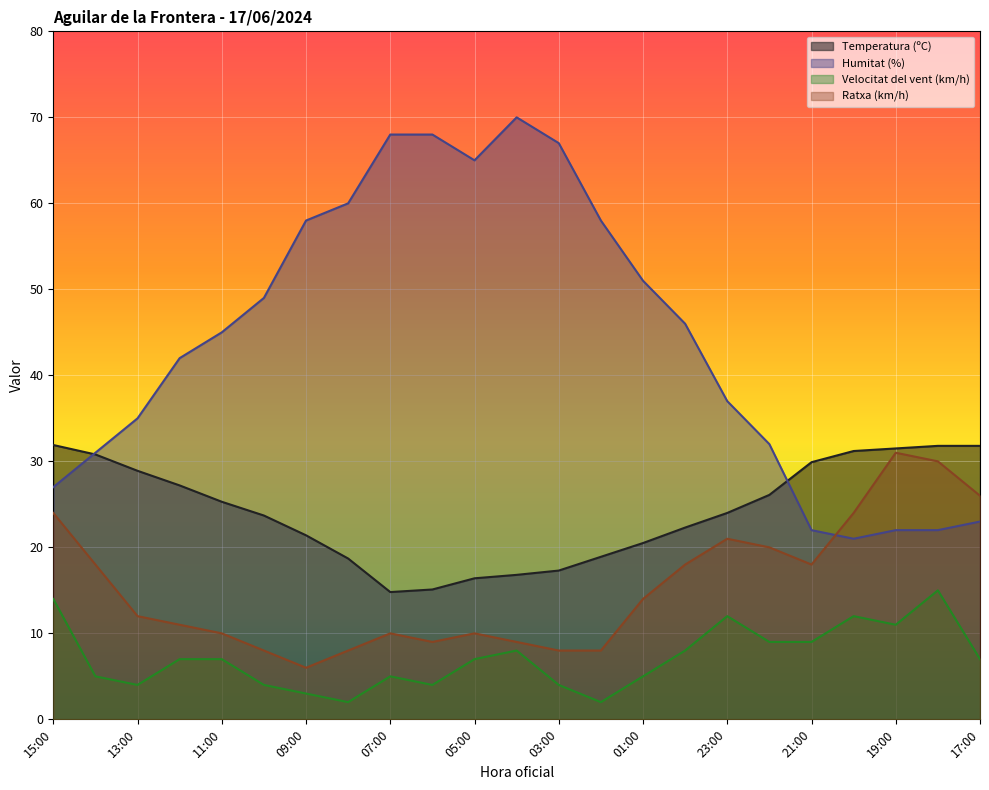

Reading left to right, extract all data points from this chart.

Temperatura (ºC): 31.9	30.8	28.9	27.2	25.3	23.7	21.4	18.7	14.8	15.1	16.4	16.8	17.3	18.9	20.5	22.3	24.0	26.1	29.9	31.2	31.5	31.8	31.8
Humitat (%): 27.0	31.0	35.0	42.0	45.0	49.0	58.0	60.0	68.0	68.0	65.0	70.0	67.0	58.0	51.0	46.0	37.0	32.0	22.0	21.0	22.0	22.0	23.0
Velocitat del vent (km/h): 14.0	5.0	4.0	7.0	7.0	4.0	3.0	2.0	5.0	4.0	7.0	8.0	4.0	2.0	5.0	8.0	12.0	9.0	9.0	12.0	11.0	15.0	7.0
Ratxa (km/h): 24.0	18.0	12.0	11.0	10.0	8.0	6.0	8.0	10.0	9.0	10.0	9.0	8.0	8.0	14.0	18.0	21.0	20.0	18.0	24.0	31.0	30.0	26.0